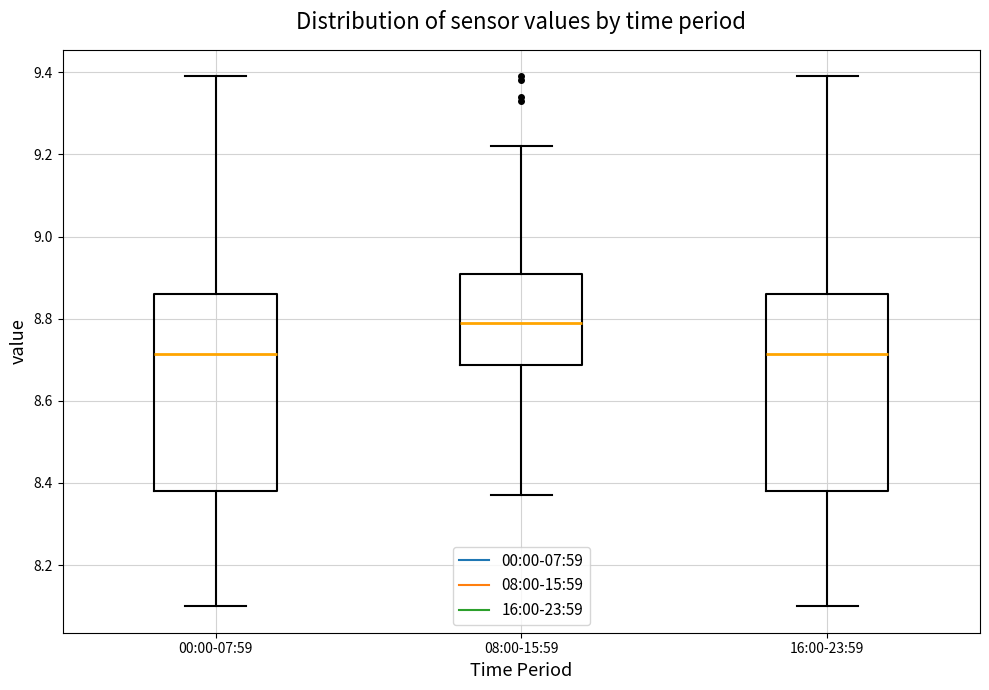

Which box has the highest median line?

08:00-15:59